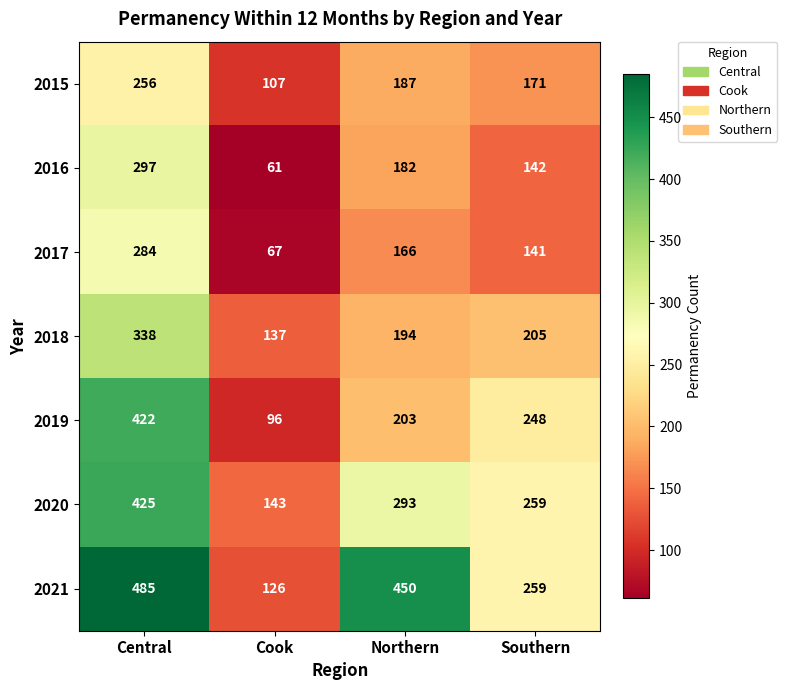

At how many categories does at least one series exceed 186?

3